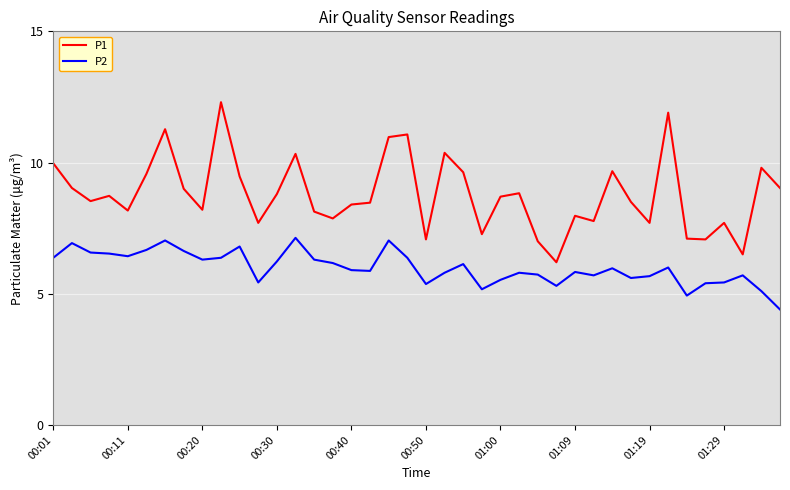

What is the minimum value shown in the chart?

4.4